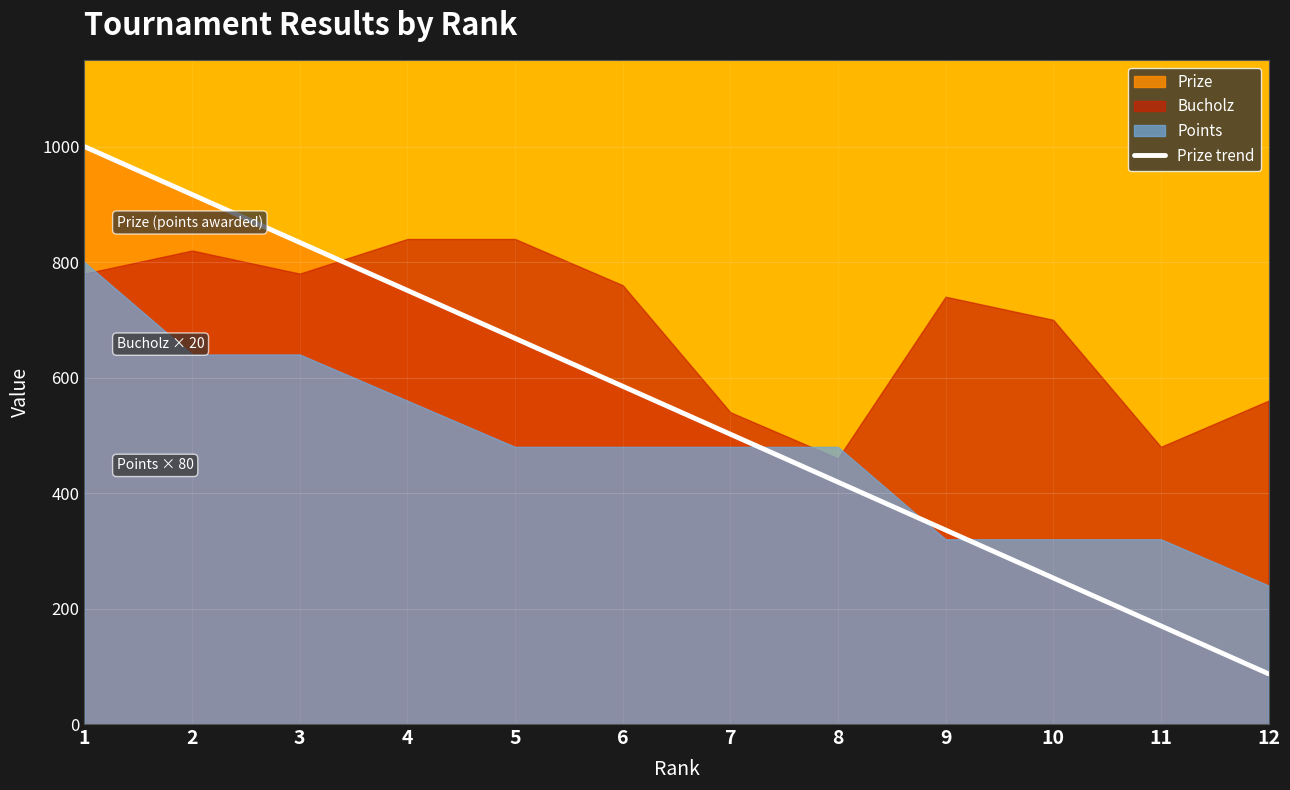

What is the value of the 3rd point from the left?

834